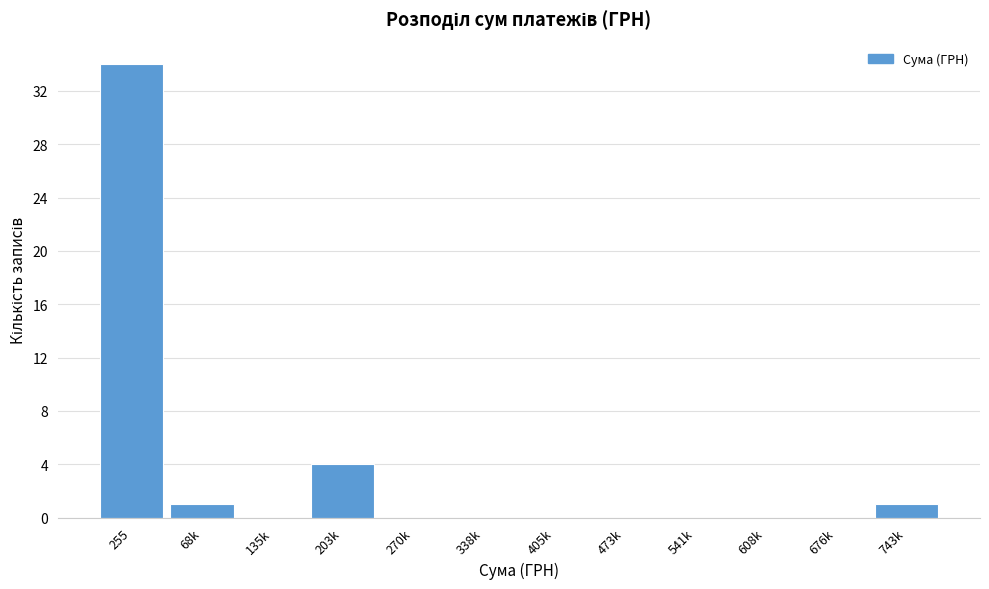

Reading left to right, extract all data points from this chart.

255=34	68k=1	135k=0	203k=4	270k=0	338k=0	405k=0	473k=0	541k=0	608k=0	676k=0	743k=1